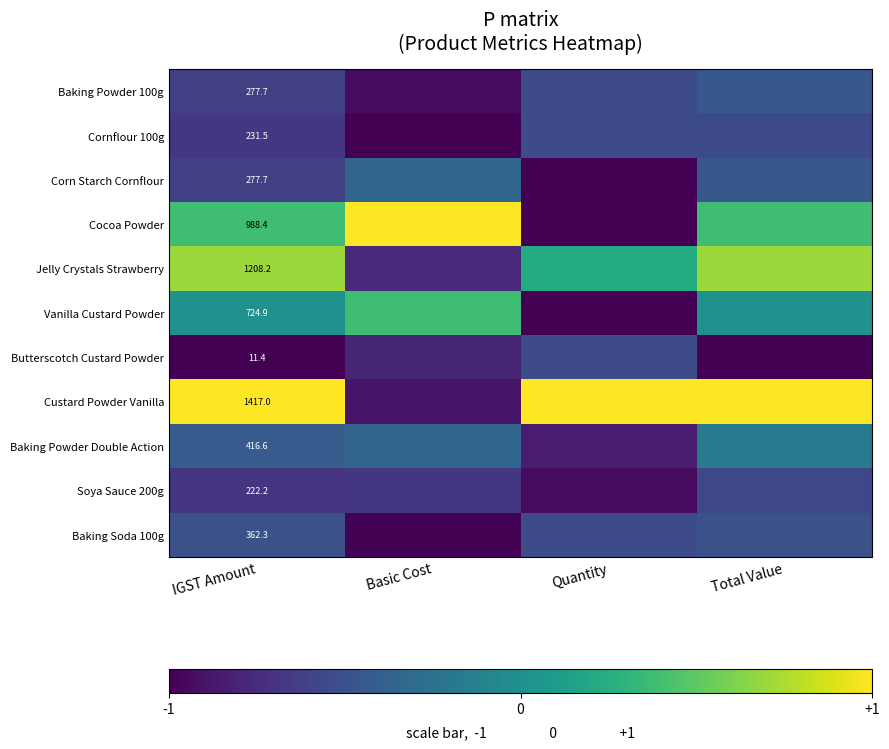

What is the total value across all series at Quantity?

-5.7